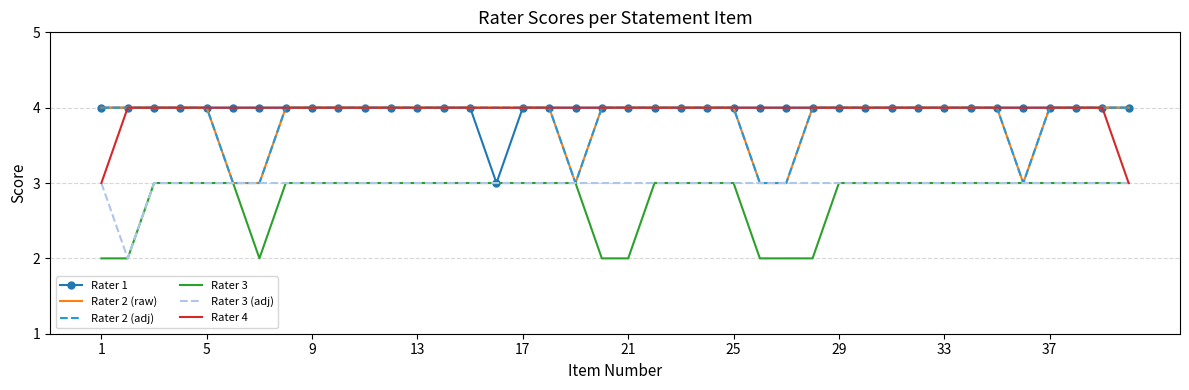

At how many categories does at least one series exceed 2?

40